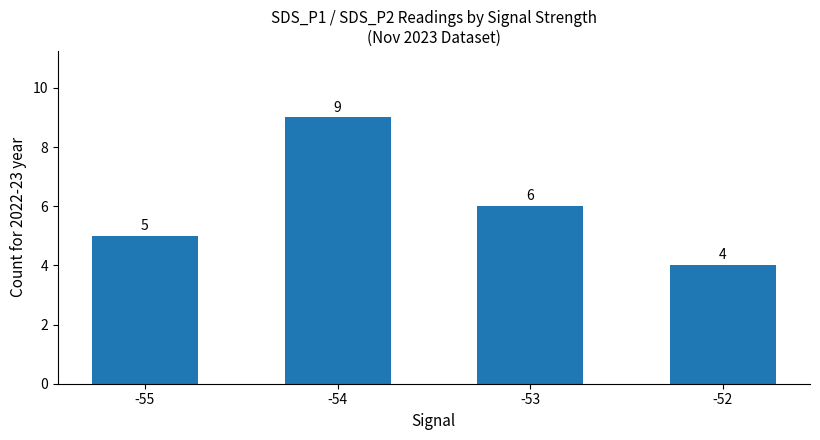

True or false: the data shows 1 at -52.

False